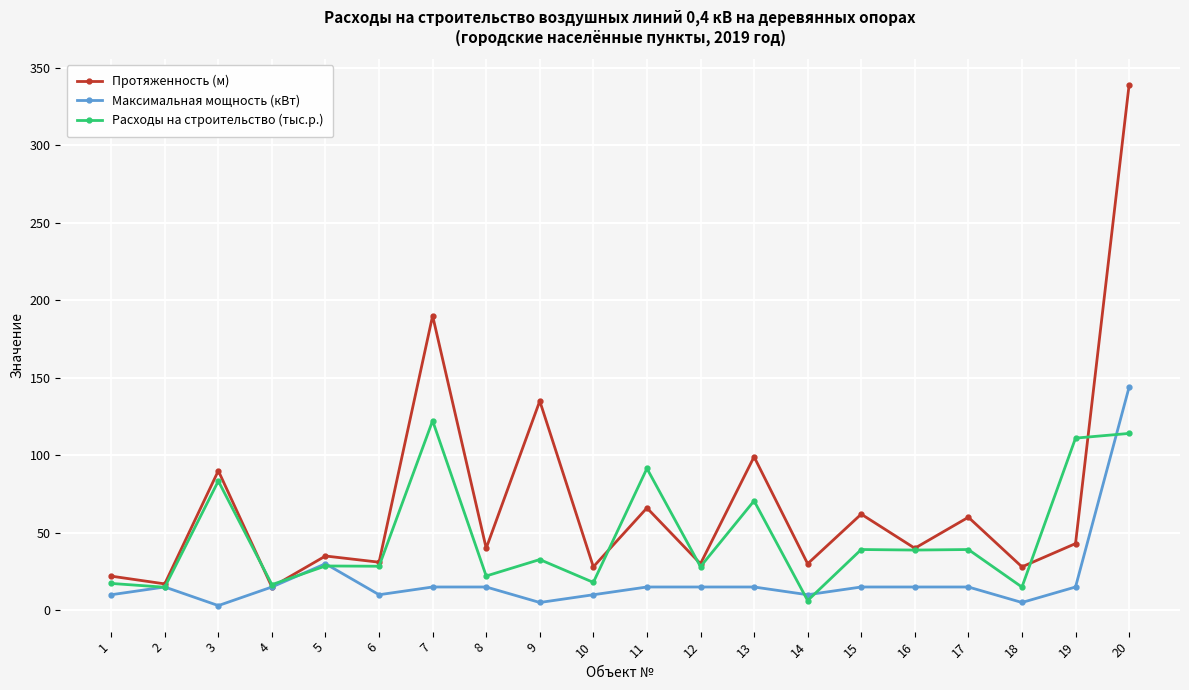

Rank the series by their average value, from highest to lowest.

Протяженность (м), Расходы на строительство (тыс.р.), Максимальная мощность (кВт)